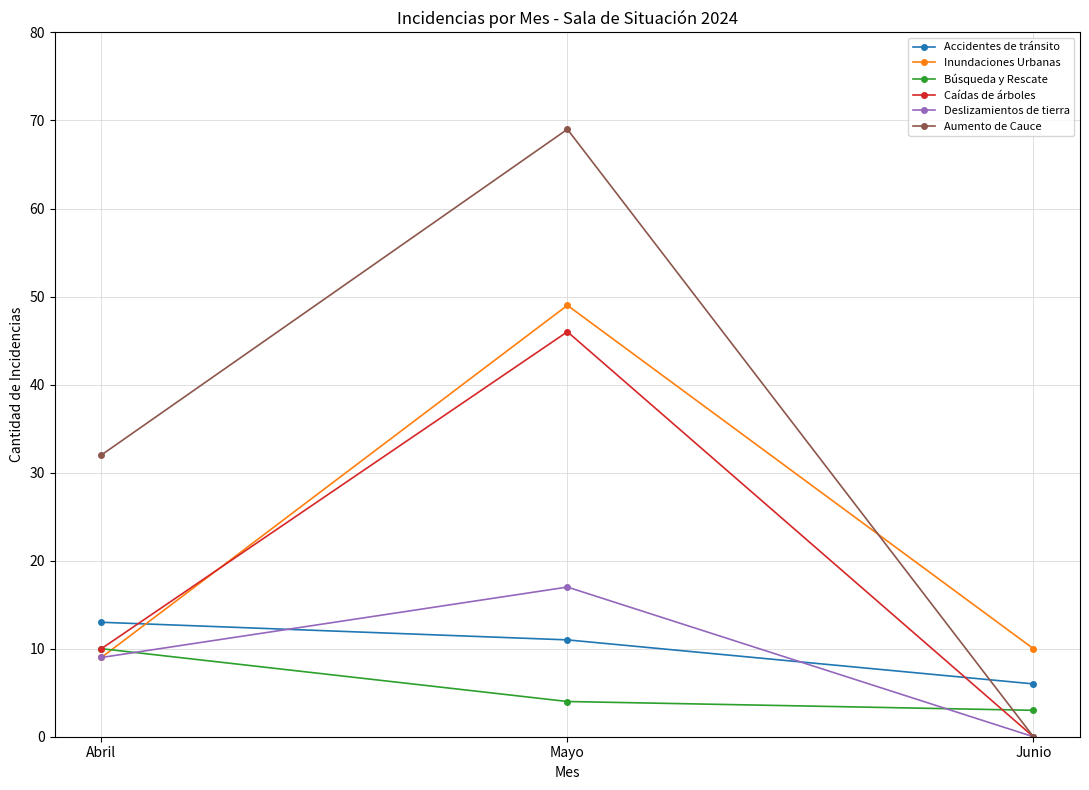

How many categories are shown in the chart?

3